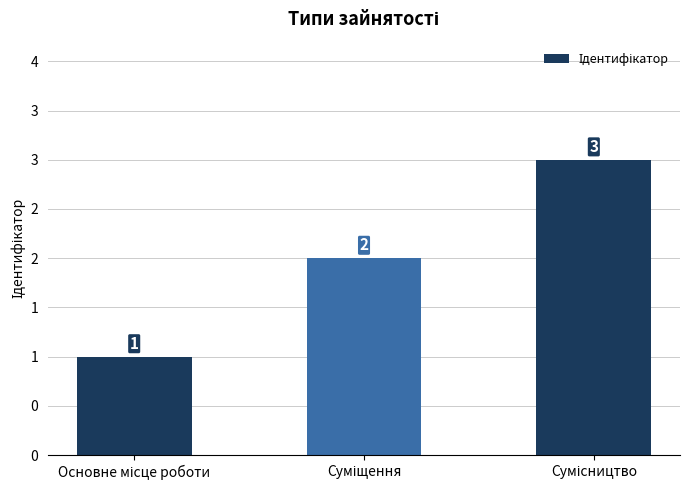

The value at Сумісництво is 5. True or false?

False